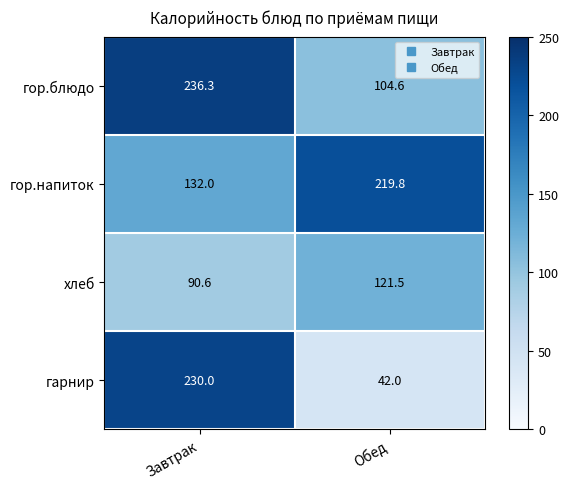

Reading right to left, what are all the values shown in this chart?

гор.блюдо: 104.6	236.3
гор.напиток: 219.8	132.0
хлеб: 121.5	90.6
гарнир: 42.0	230.0